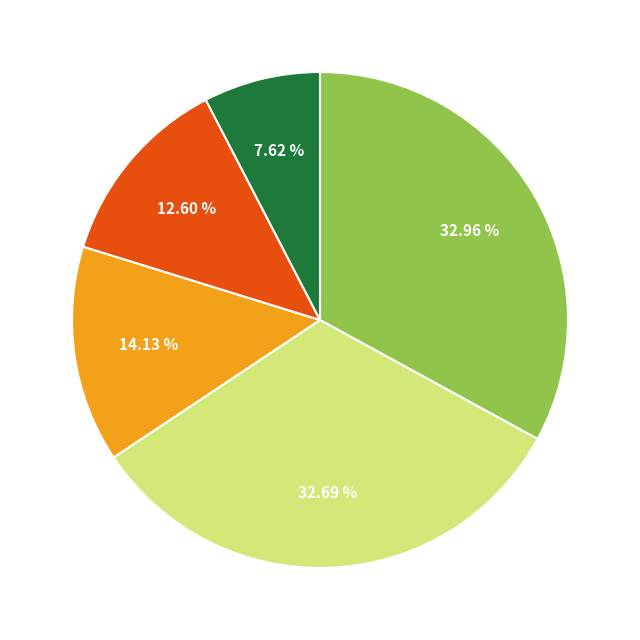

Is there a majority slice in this chart?

No